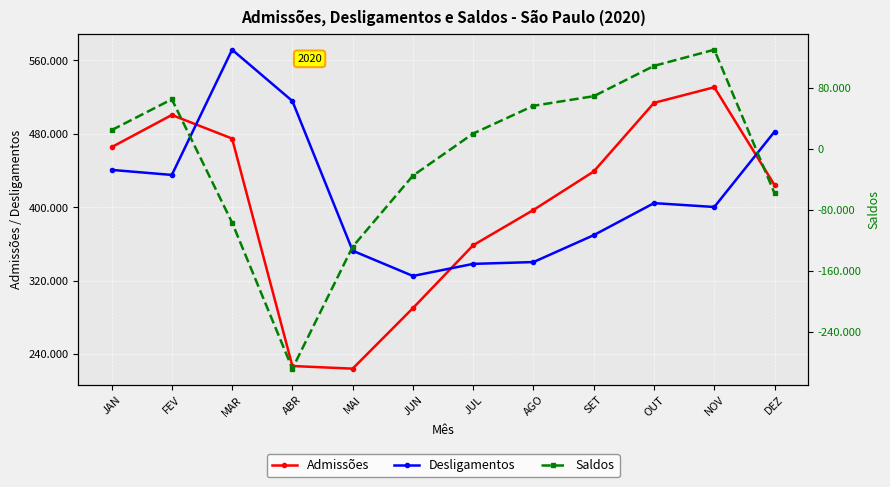

How many interior local peaks does the Admissões series have?

2